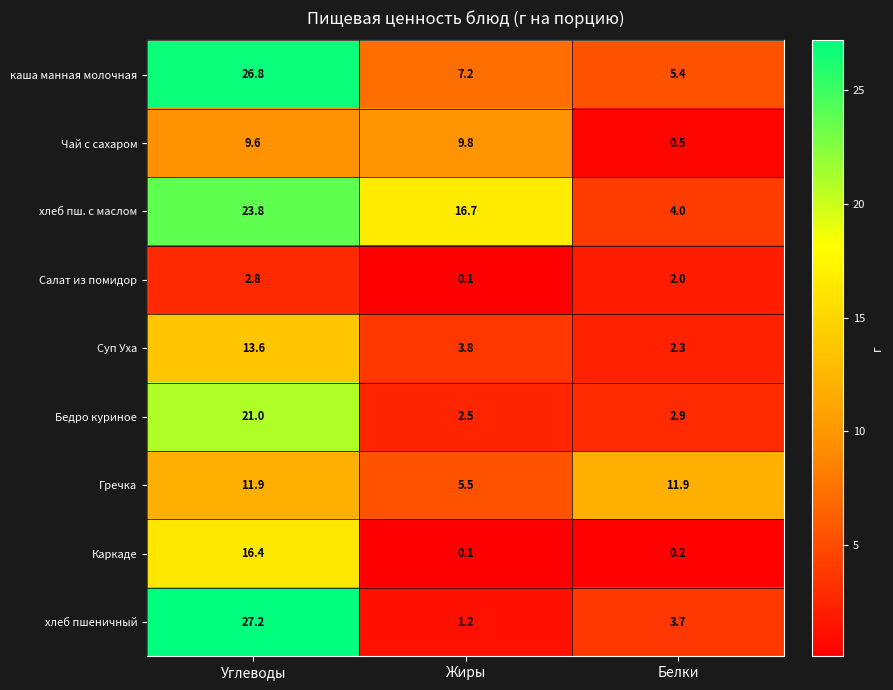

At which label does Гречка first exceed 11?

Углеводы